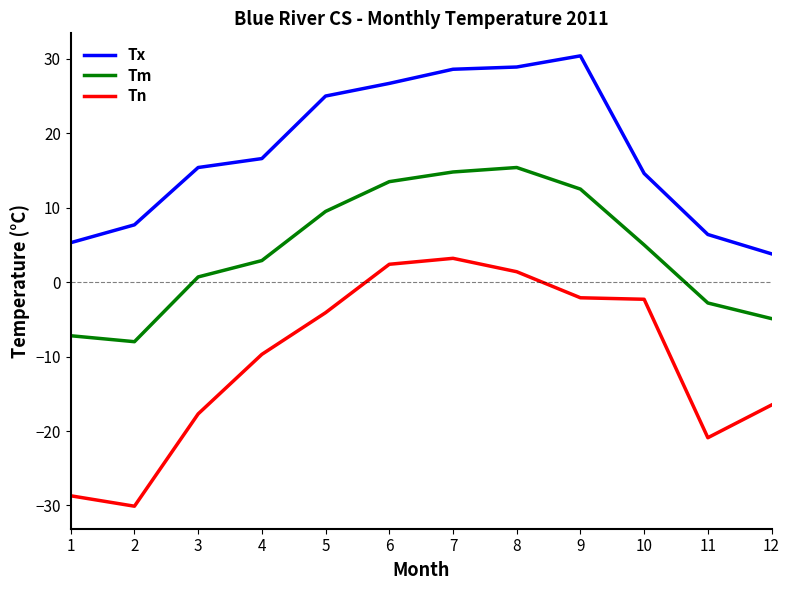

True or false: Tm has more than 0 points higher than both neighbors.

True